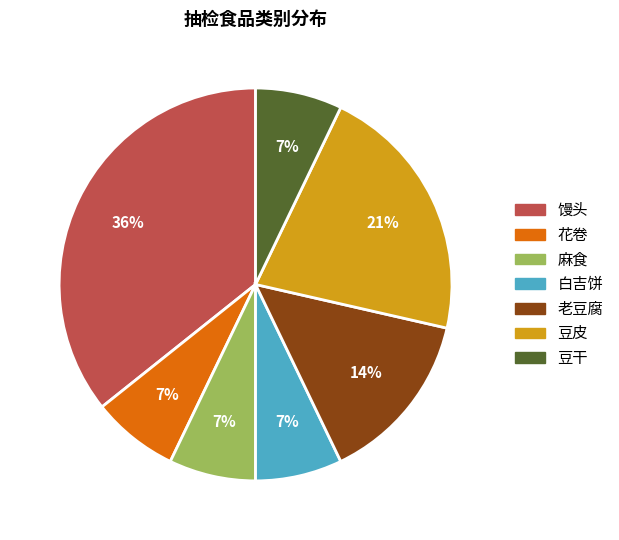

To the nearest percent, what is the average slice percentage?

14%